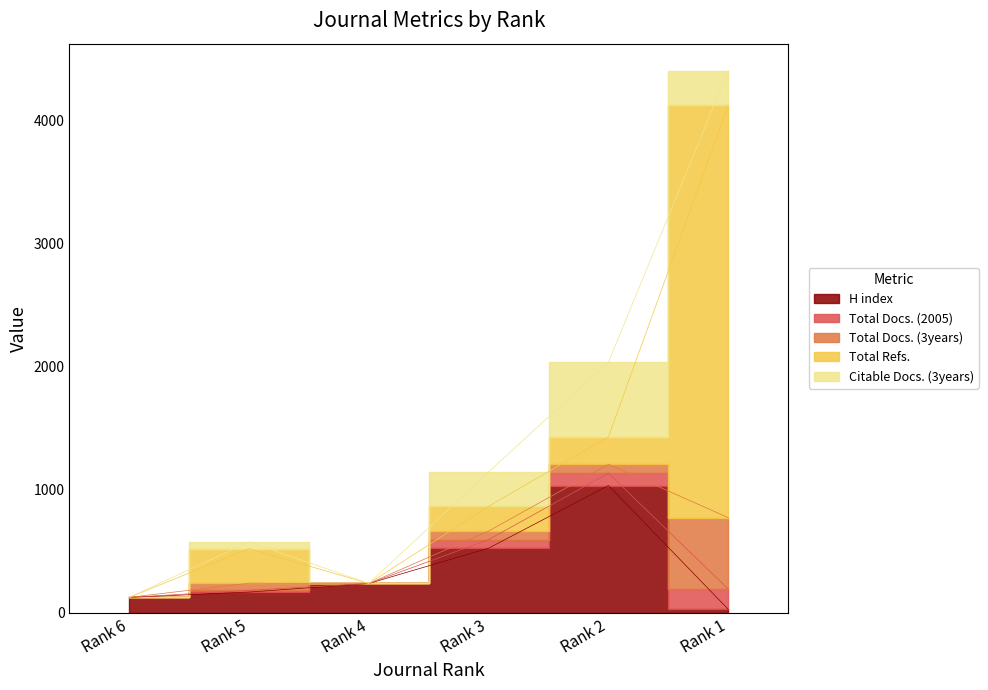

How many interior local valleys does the Citable Docs. (3years) series have?

1